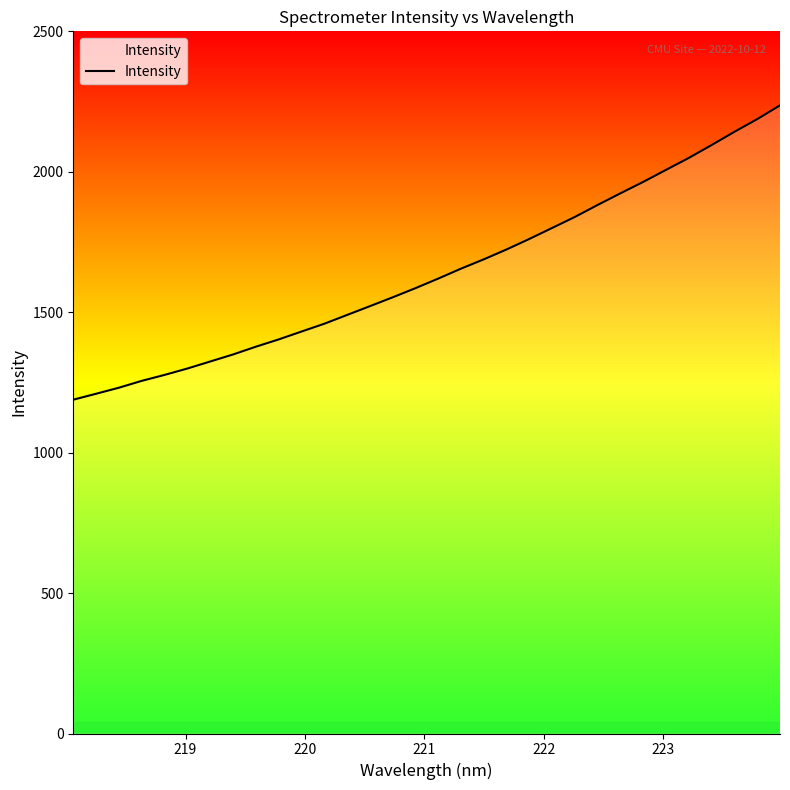

What is the maximum value shown in the chart?

2236.4